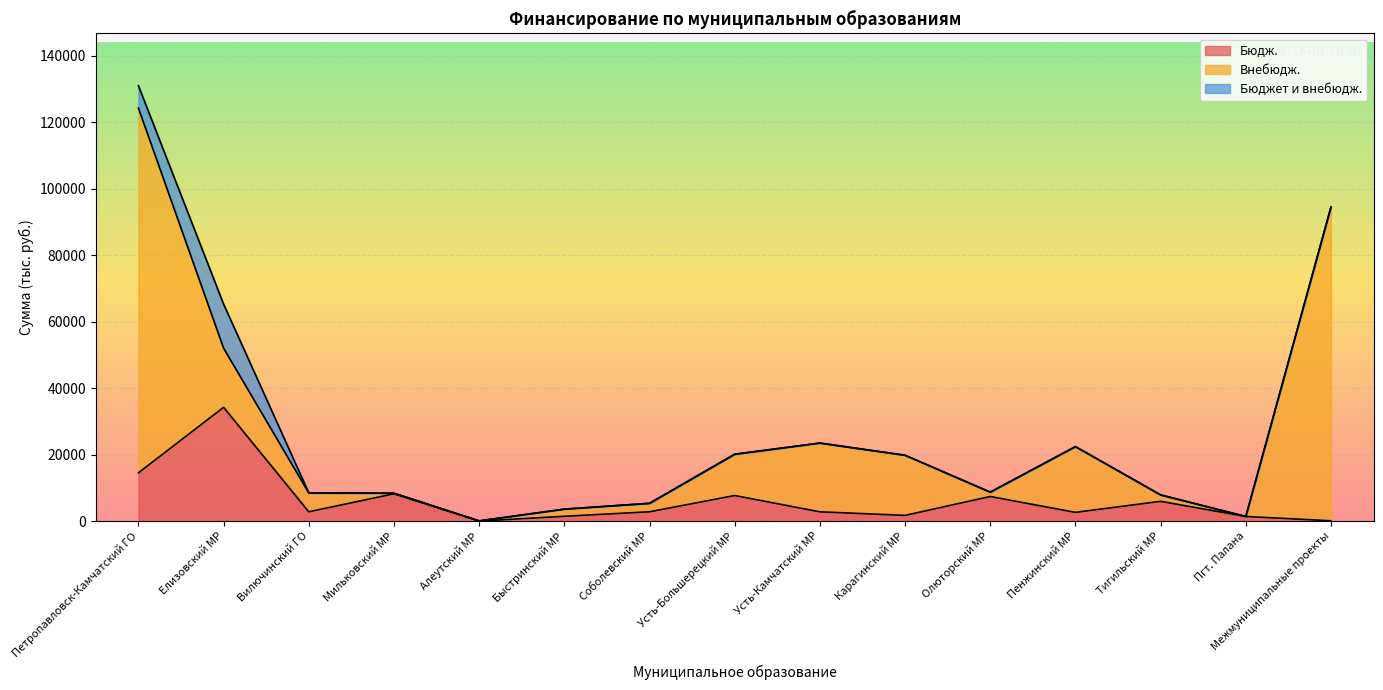

At which label is Бюджет и внебюдж. closest to 6640?

Петропавловск-Камчатский ГО